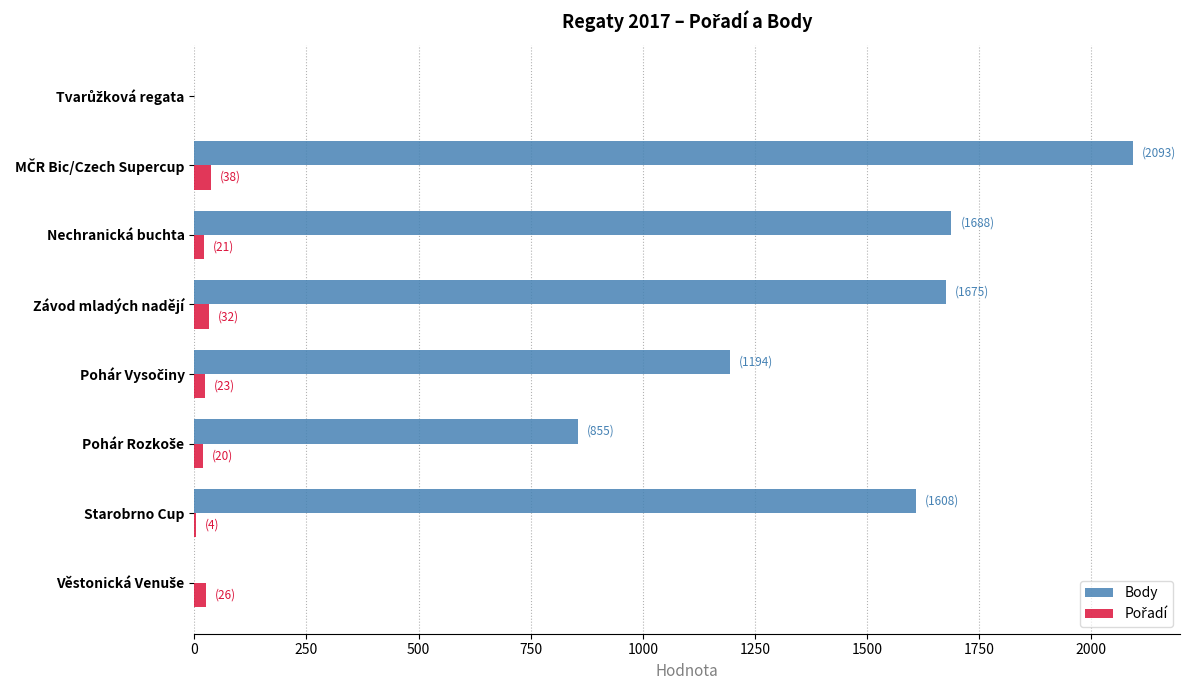

Which series has the largest total across all categories?

Body